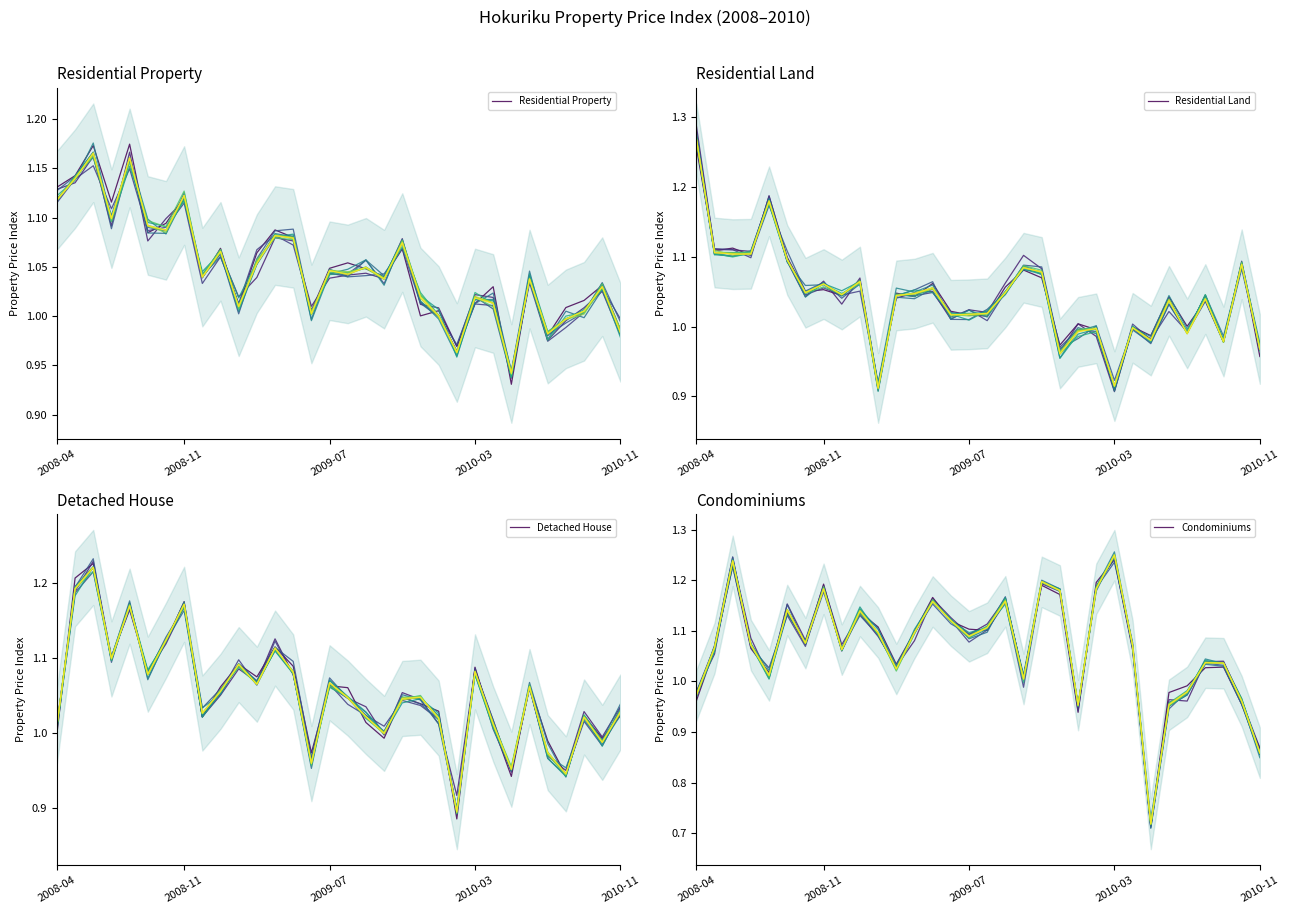

What is the difference between the maximum and minimum values in the Detached House series?

0.3